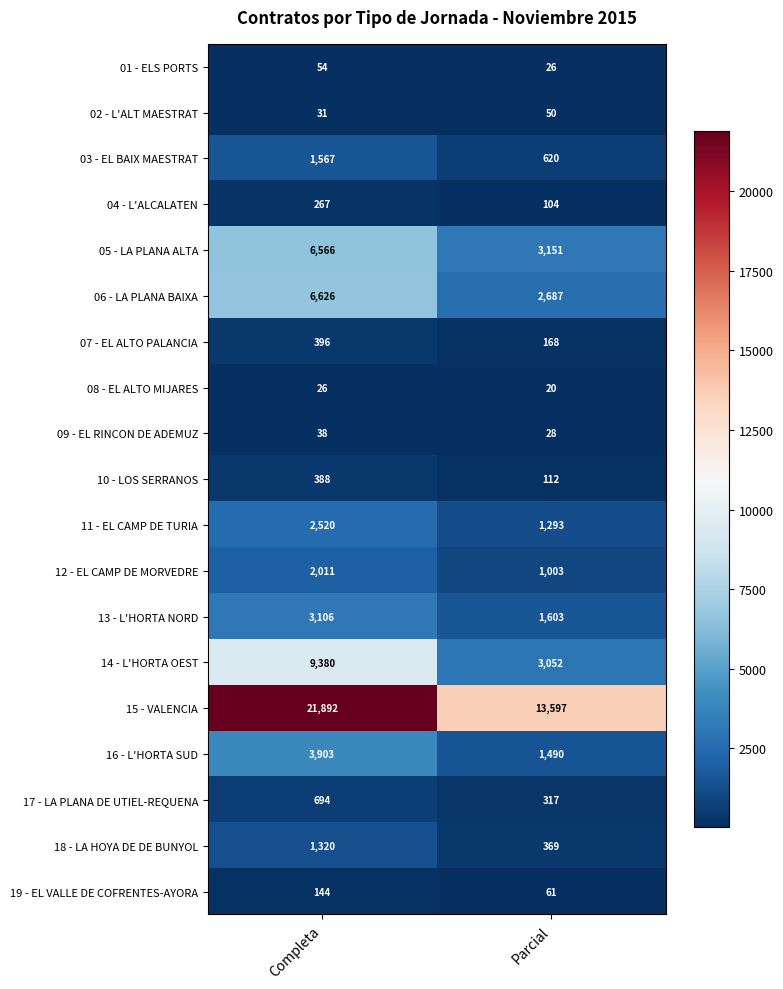

What is the minimum value shown in the chart?

20